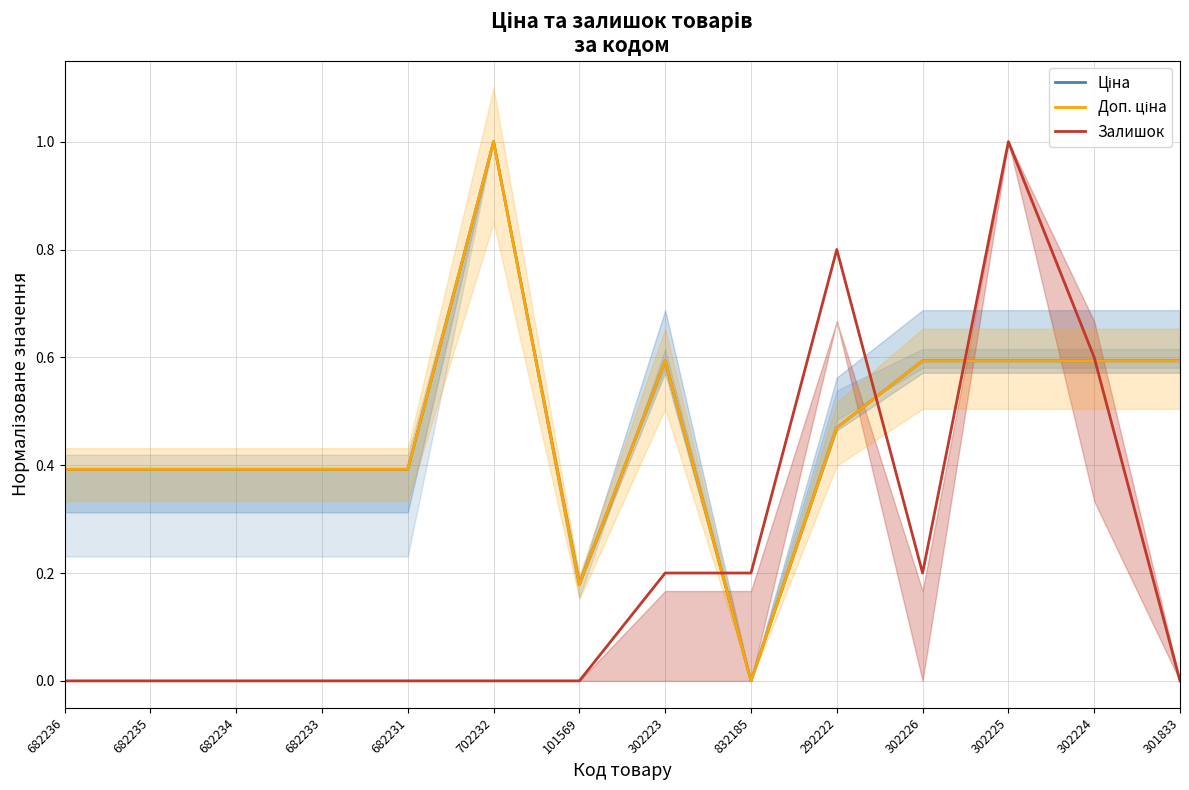

Is it true that Ціна equals 0.6 at 302224?

True